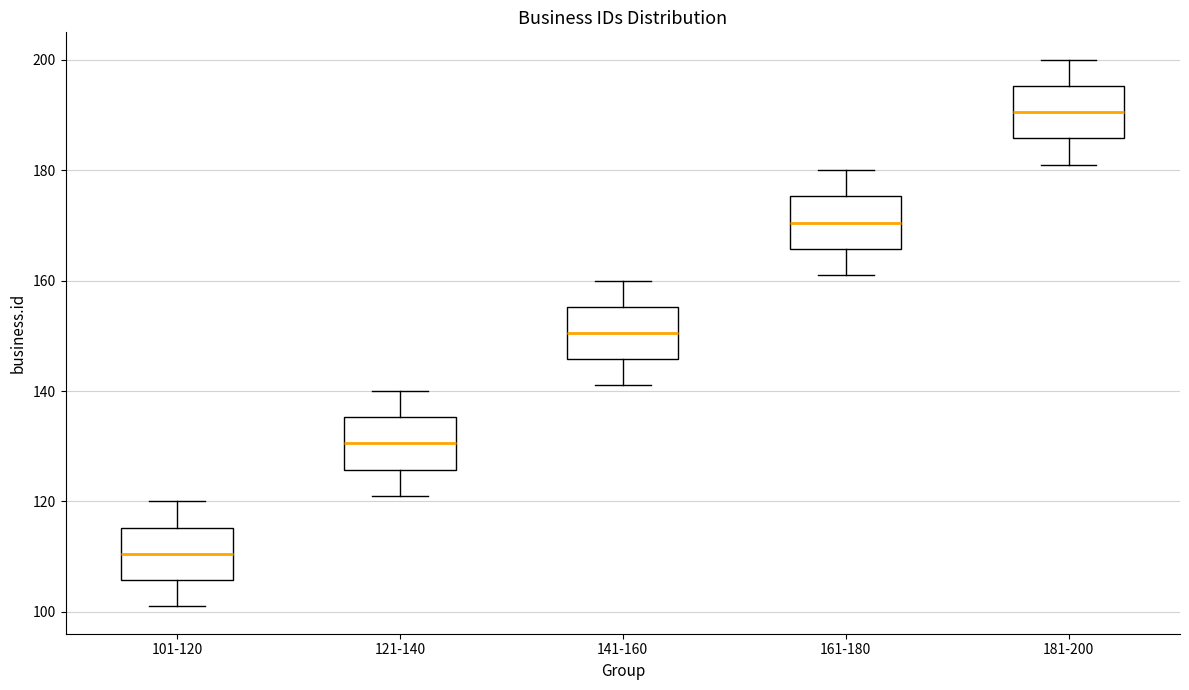

Reading left to right, transcribe this box plot: for each box, give where its median line is, the range the box spans, and where its two whiskers end, as read against the y-axis. The values are not printed on the chart, so give them approximately, as read against the axis.

101-120: median 110, box 106 to 116, whiskers 102 to 120
121-140: median 130, box 126 to 136, whiskers 122 to 140
141-160: median 150, box 146 to 156, whiskers 142 to 160
161-180: median 170, box 166 to 176, whiskers 162 to 180
181-200: median 190, box 186 to 196, whiskers 182 to 200